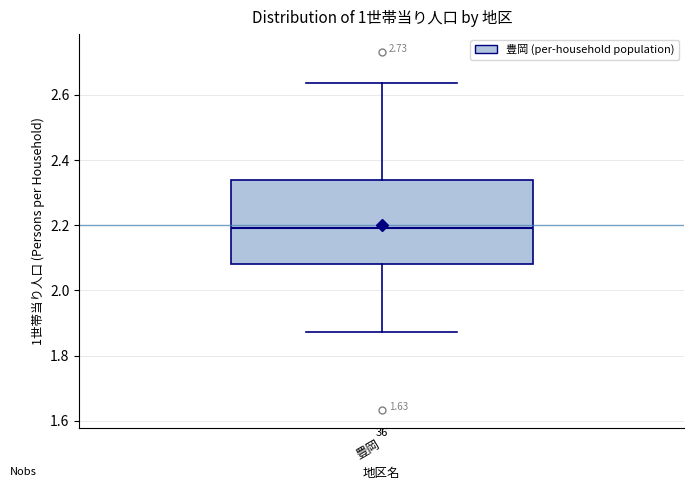

Where does the lower whisker of the box for 豊岡 end on the y-axis? The values are not printed on the chart, so give them approximately, as read against the axis.

1.88